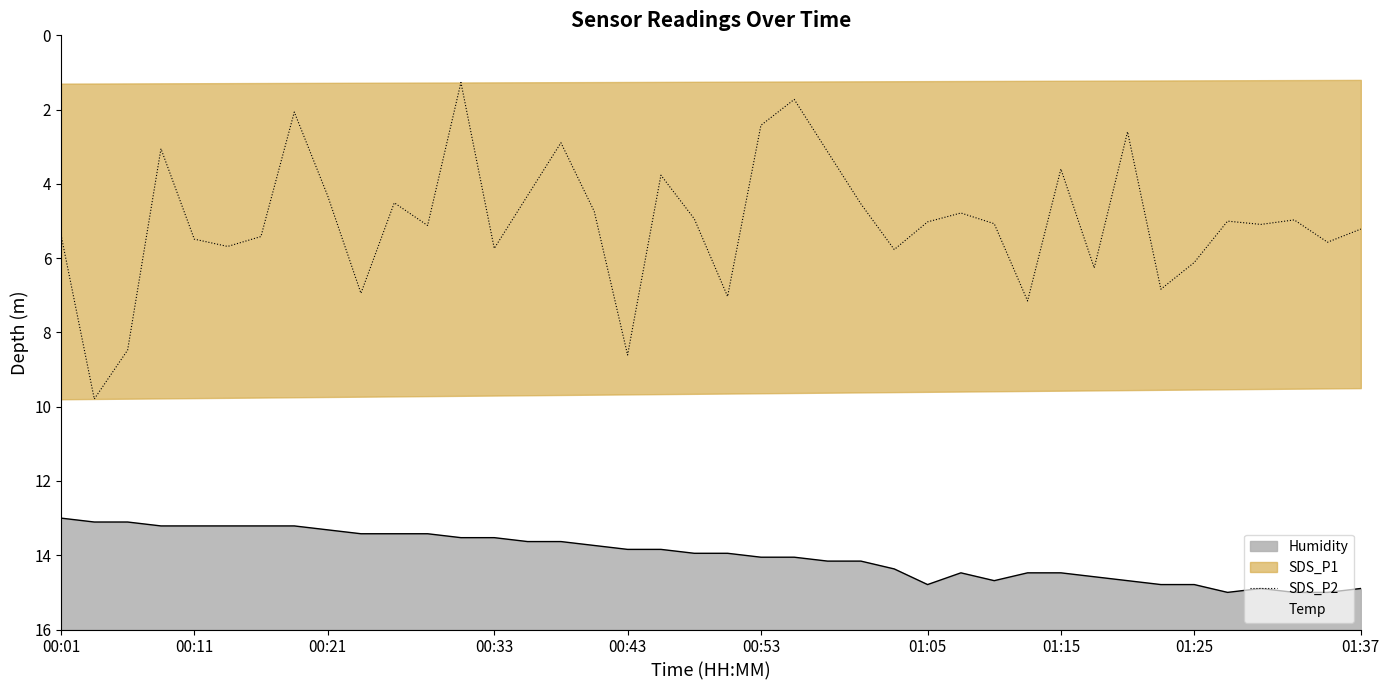

Reading left to right, what are all the values shown in this chart?

5.4	9.8	8.5	3.1	5.5	5.7	5.4	2.1	4.3	6.9	4.5	5.1	1.3	5.7	4.3	2.9	4.7	8.6	3.8	4.9	7.0	2.4	1.7	3.1	4.5	5.8	5.0	4.8	5.1	7.2	3.6	6.3	2.6	6.8	6.1	5.0	5.1	5.0	5.6	5.2